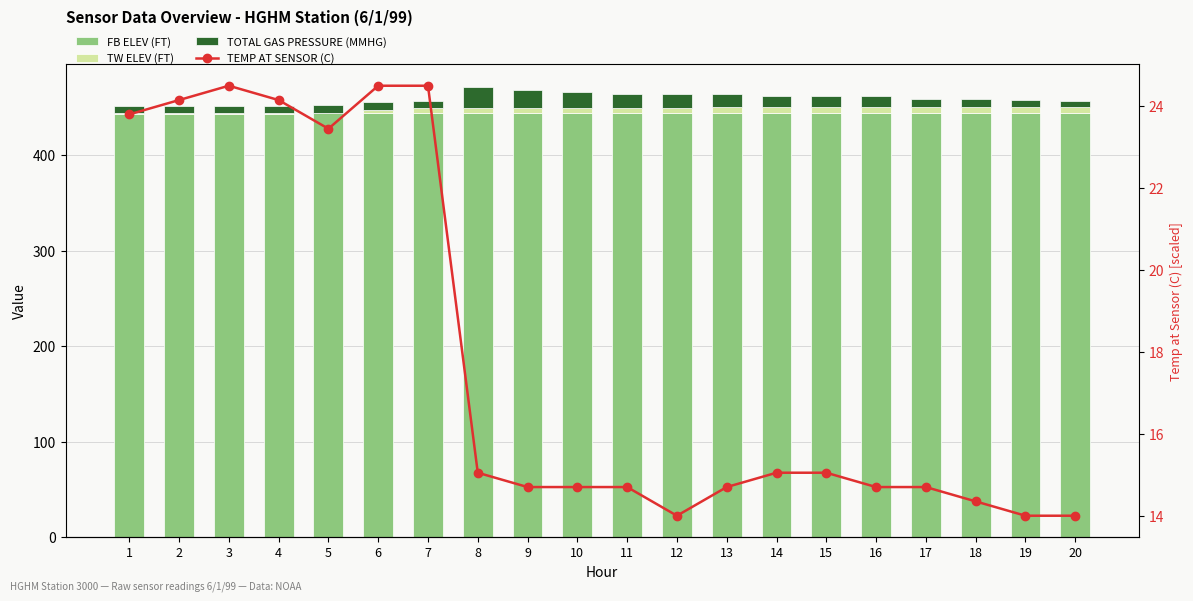

The value of FB ELEV (FT) at 10 is 443.9. True or false?

True